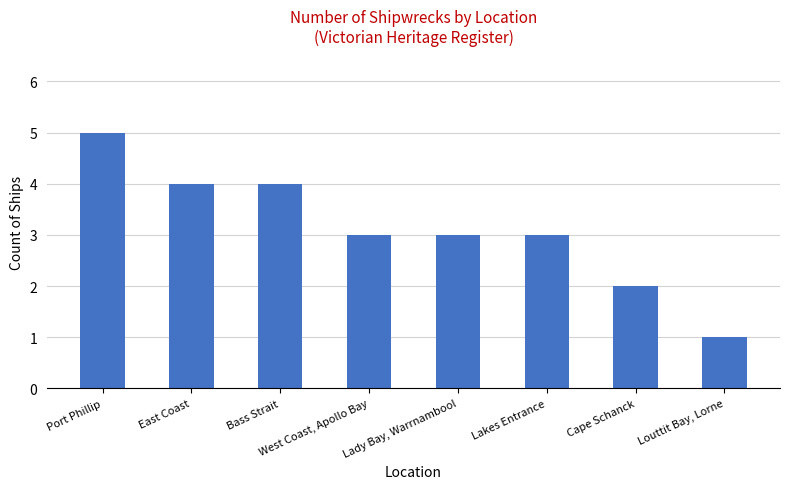

Is it true that the value at Louttit Bay, Lorne is 1?

True